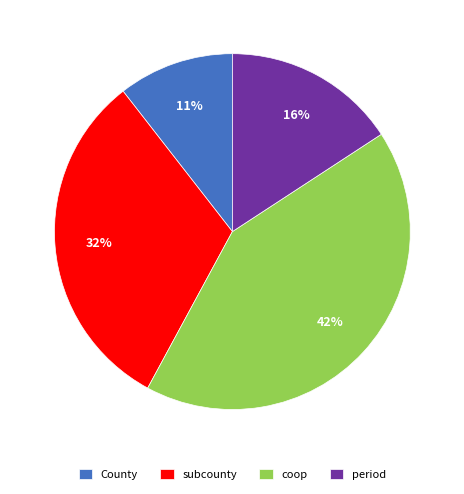

Combined, do subcounty and period account for over 50%?

No